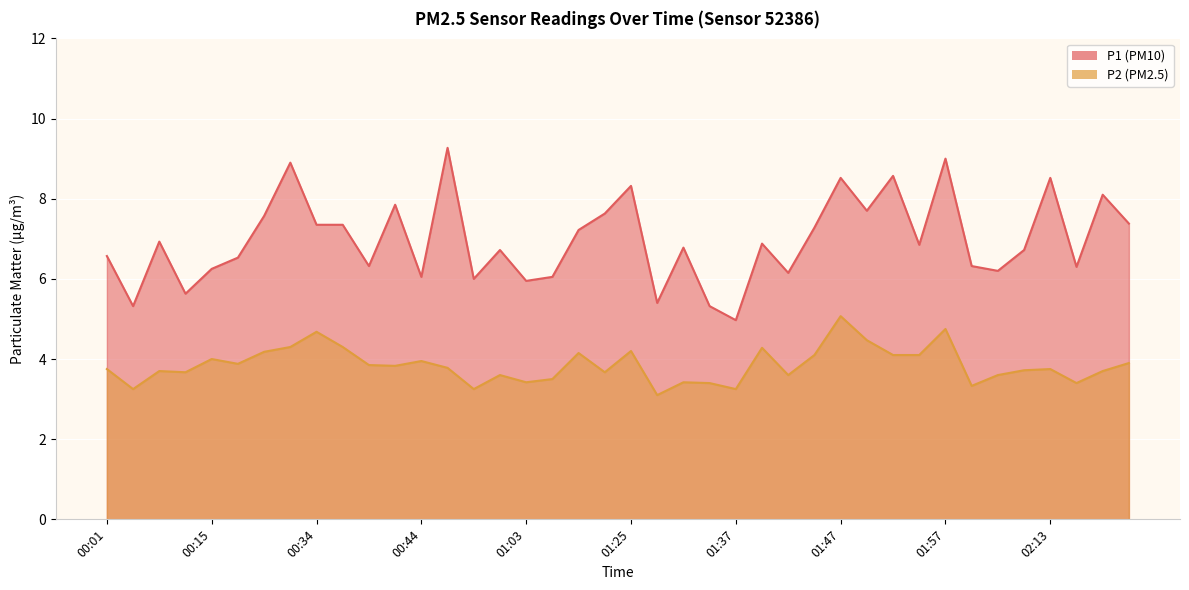

At which category is the sum across all series the highest?

01:57